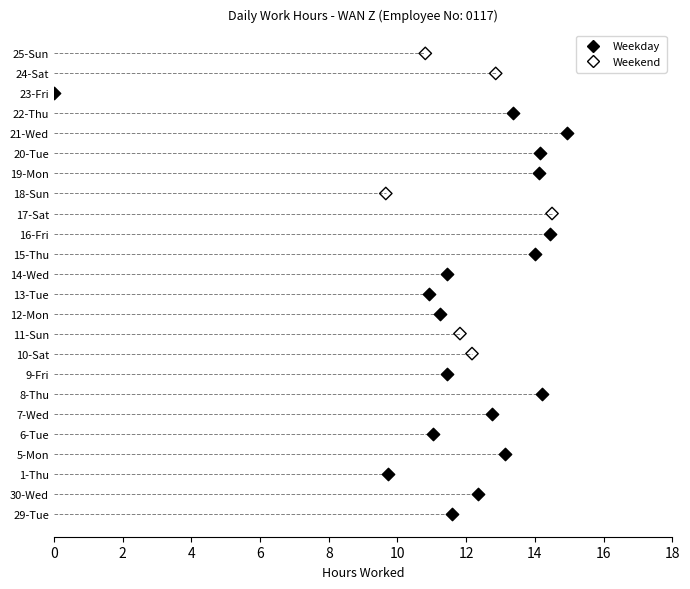

What are all the series names shown in the legend?

Weekday, Weekend